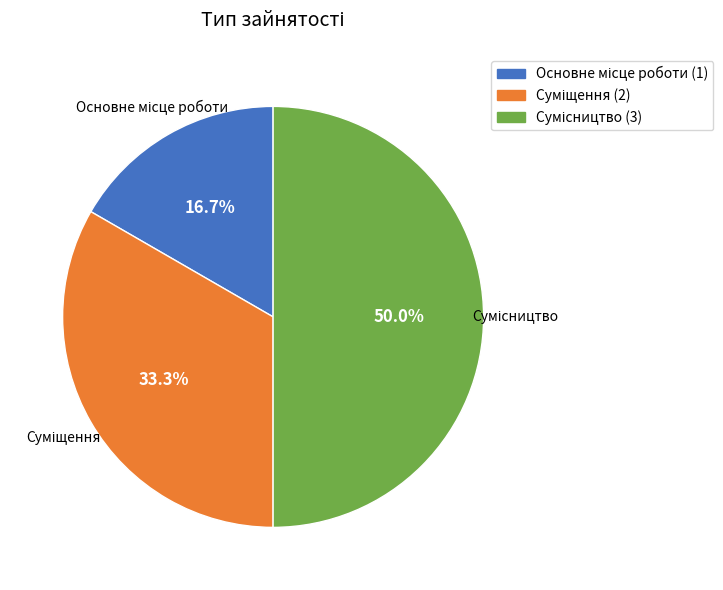

How many slices are in this pie chart?

3